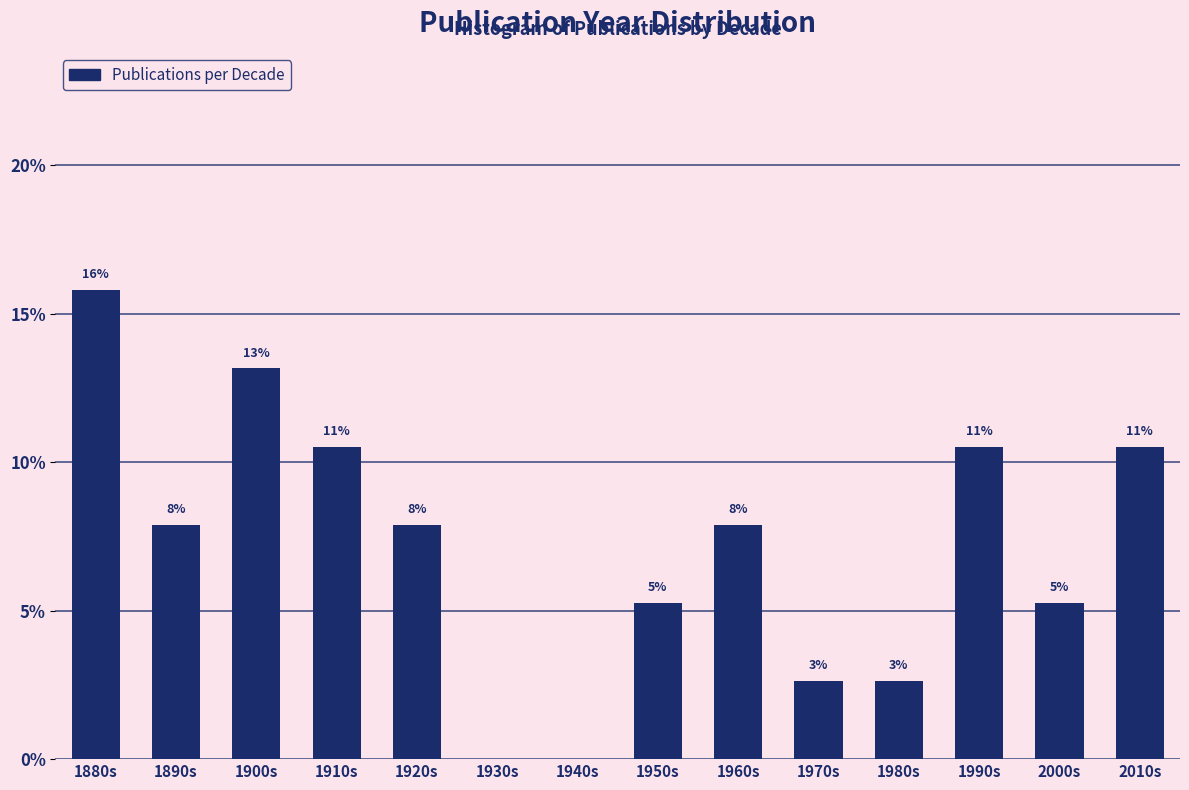

Are the bars horizontal?

No